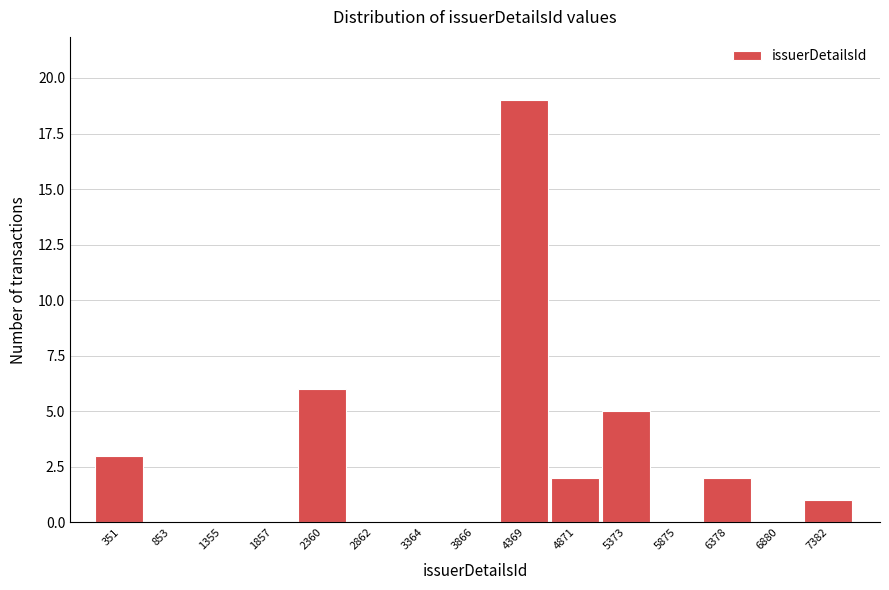

Reading right to left, list all the values displayed in this chart.

7382=1	6880=0	6378=2	5875=0	5373=5	4871=2	4369=19	3866=0	3364=0	2862=0	2360=6	1857=0	1355=0	853=0	351=3